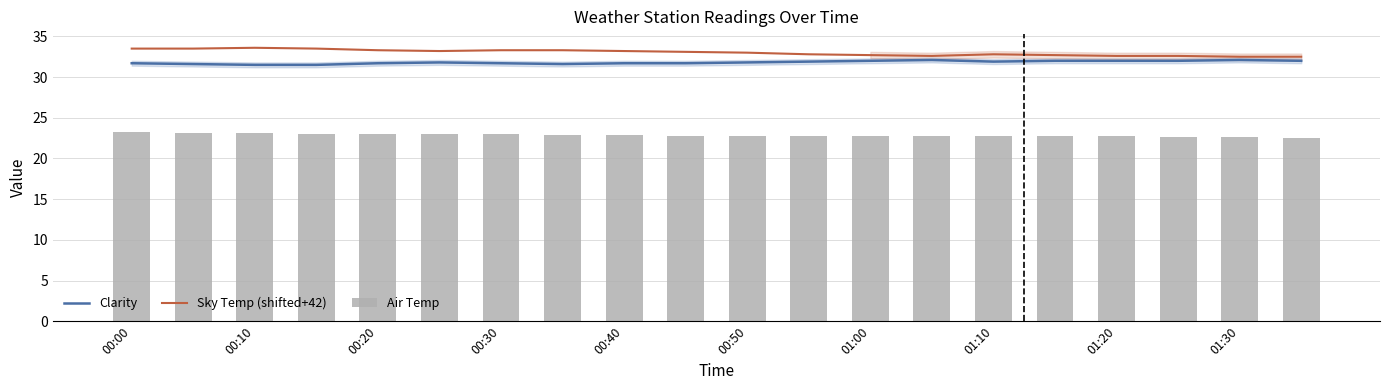

What is the spread (max minus min) of values at 13?

9.9